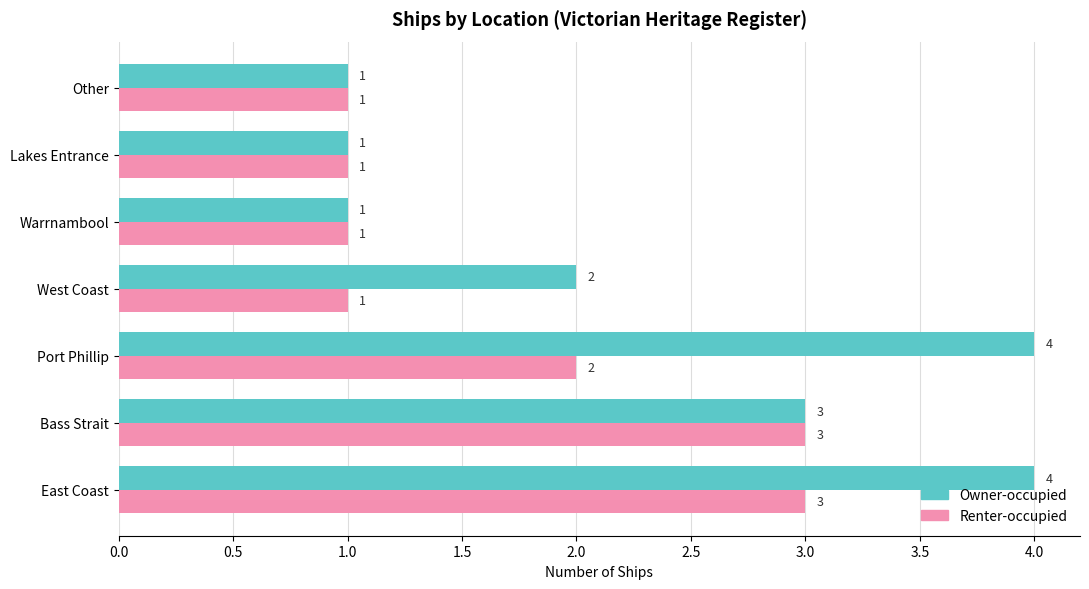

What is the sum of the Owner-occupied values at Lakes Entrance and Port Phillip?

5